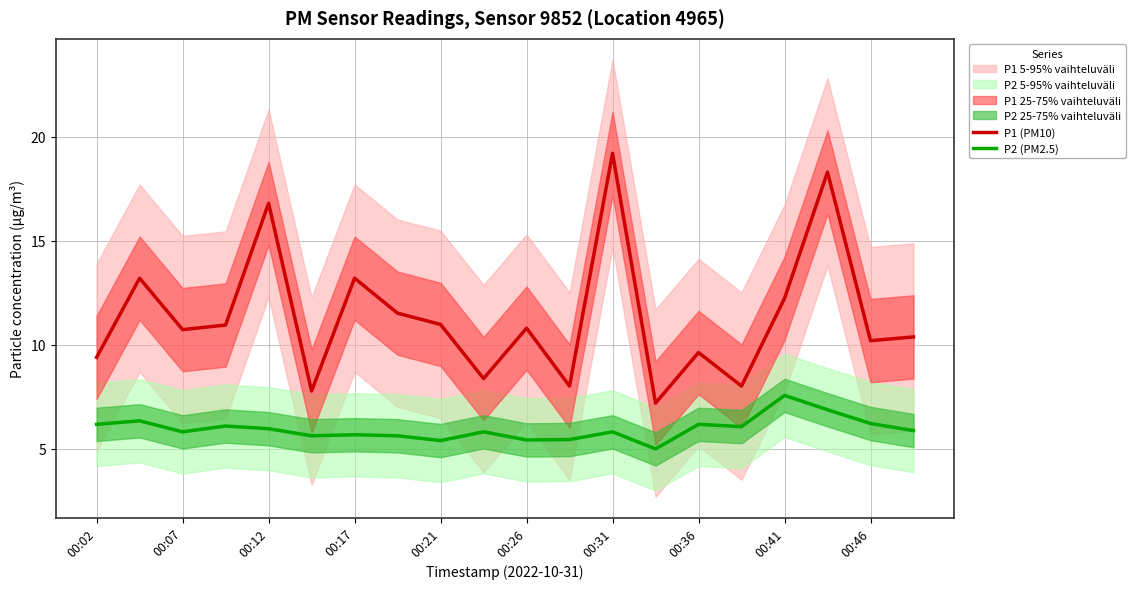

What is the value of the P2 (PM2.5) point at the 14th from the left?

5.0